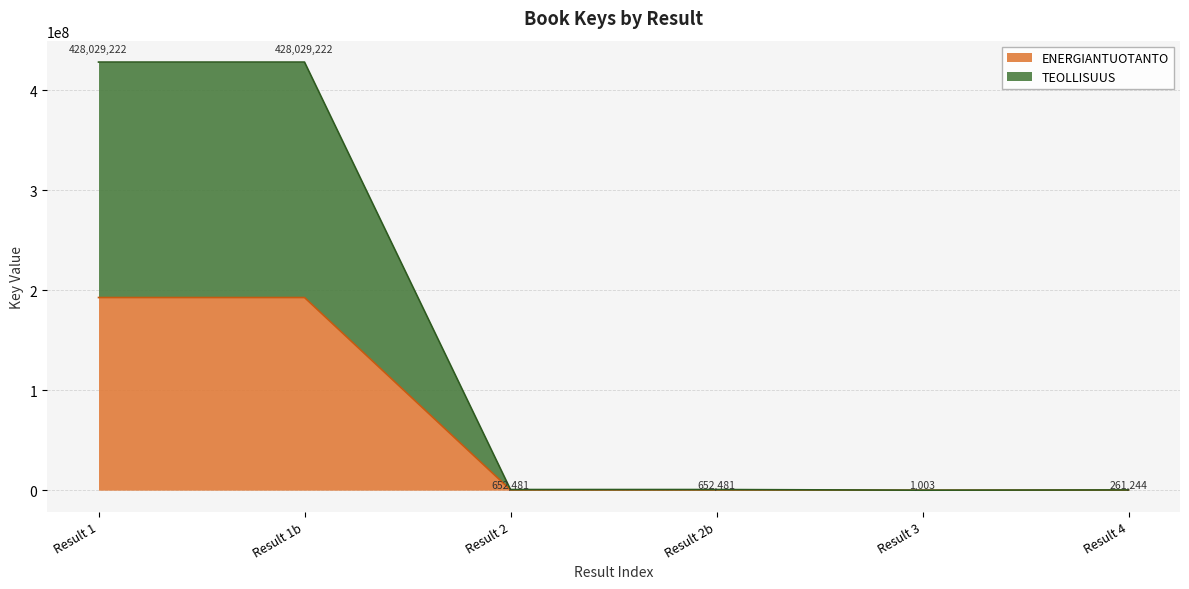

What value does the ENERGIANTUOTANTO series have at Result 2b?

293616.5